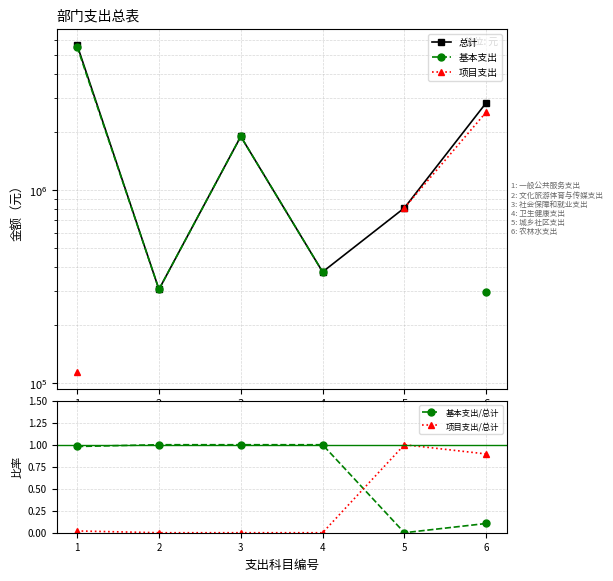

True or false: 基本支出/总计 has more than 1 points higher than both neighbors.

False